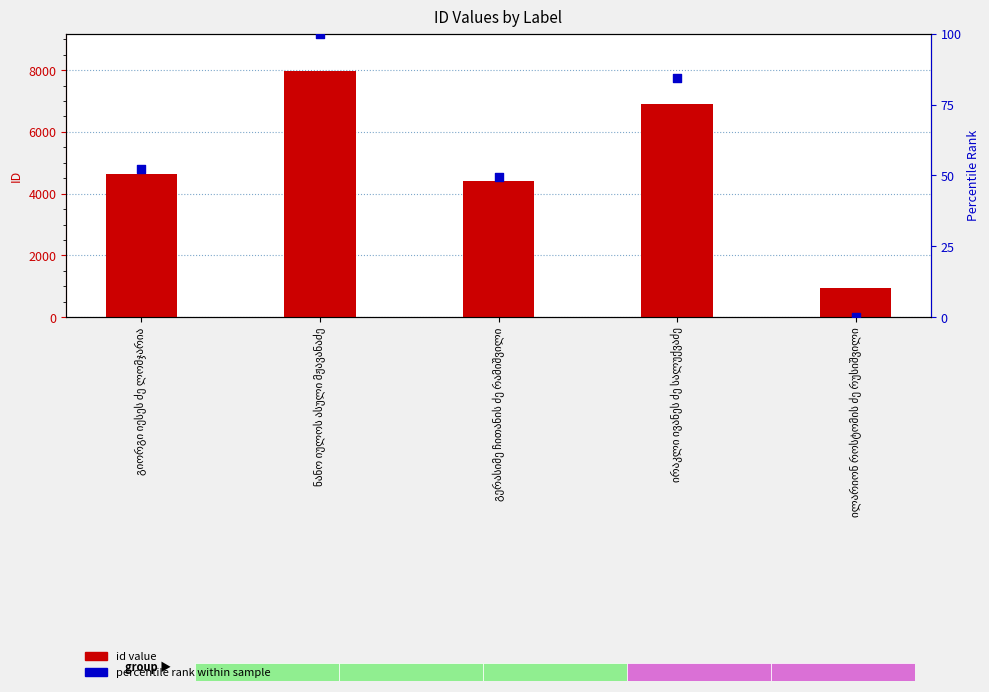

What are all the series names shown in the legend?

id value, percentile rank within sample